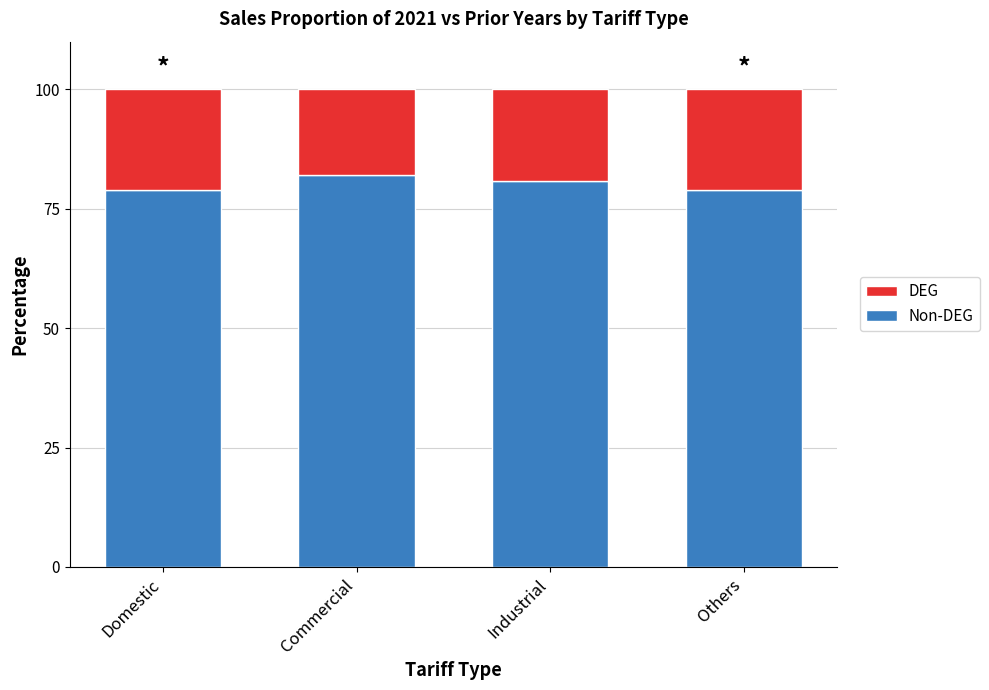

What is the total value across all series at Domestic?

100.0